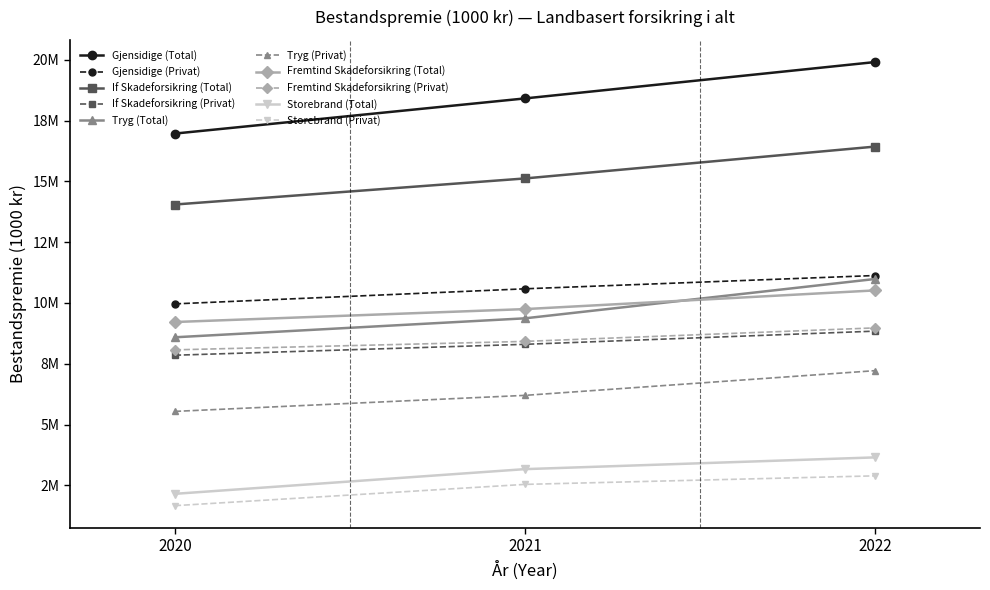

Does the chart have visible grid lines?

No